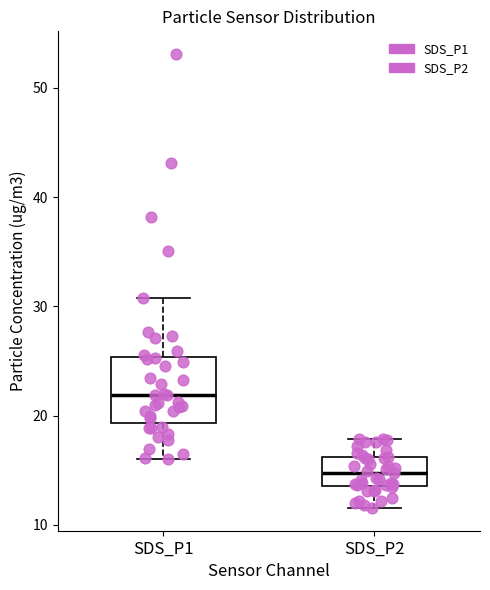

Reading left to right, transcribe this box plot: for each box, give where its median line is, the range the box spans, and where its two whiskers end, as read against the y-axis. The values are not printed on the chart, so give them approximately, as read against the axis.

SDS_P1: median 22, box 19 to 25, whiskers 16 to 31
SDS_P2: median 15, box 14 to 16, whiskers 12 to 18